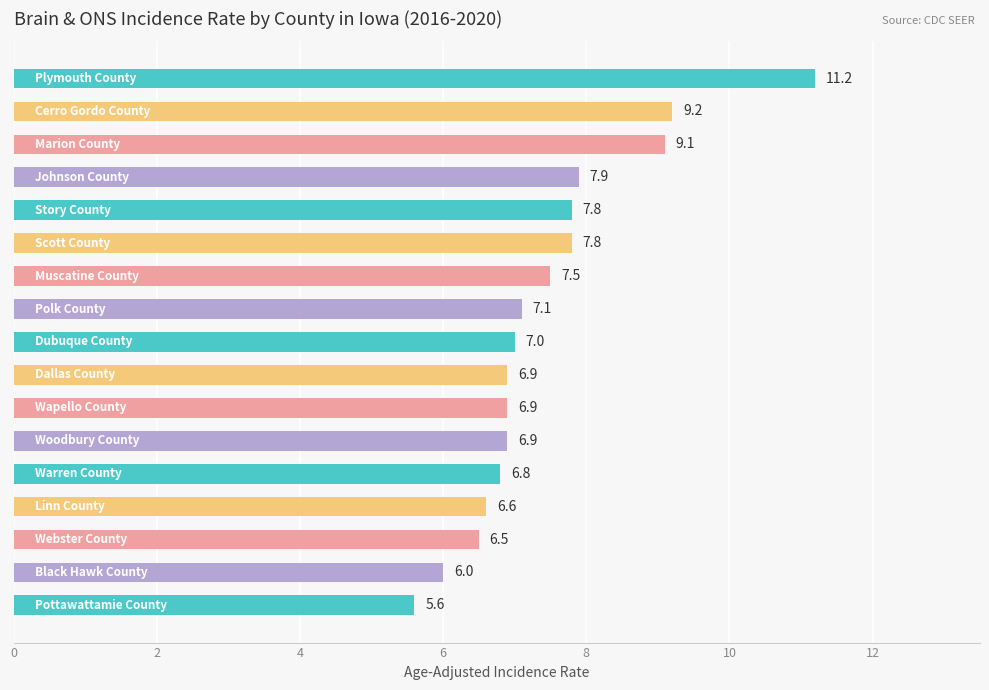

What is the smallest value displayed?

5.6